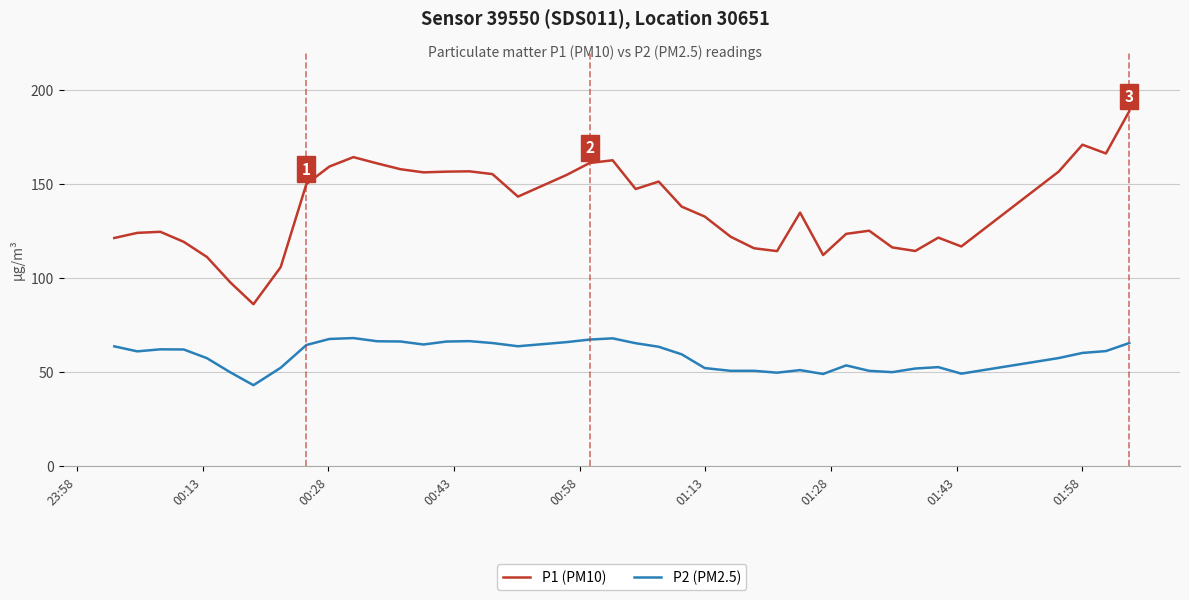

What is the difference between the maximum and minimum values in the P1 (PM10) series?

102.6